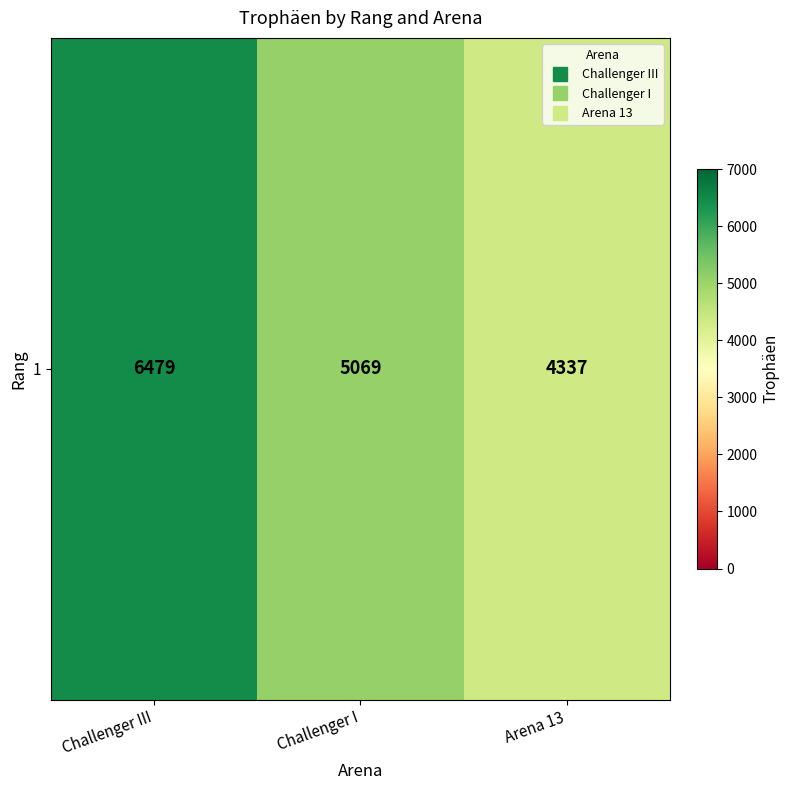

Is it true that the value at Challenger III is 2193?

False